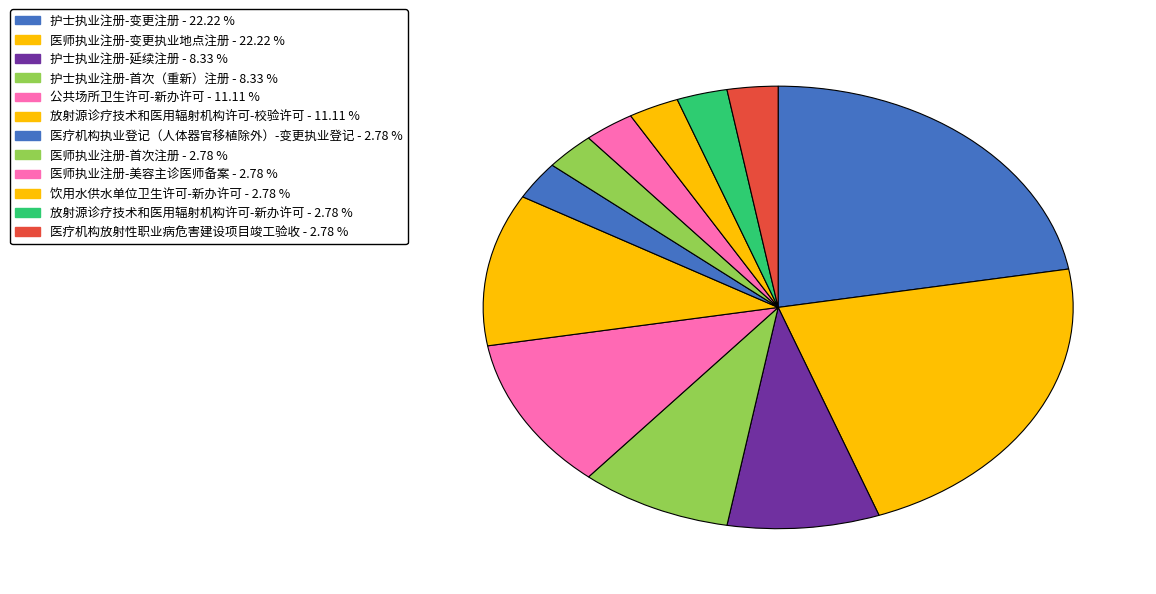

True or false: 放射源诊疗技术和医用辐射机构许可-校验许可 accounts for 11% of the total.

True